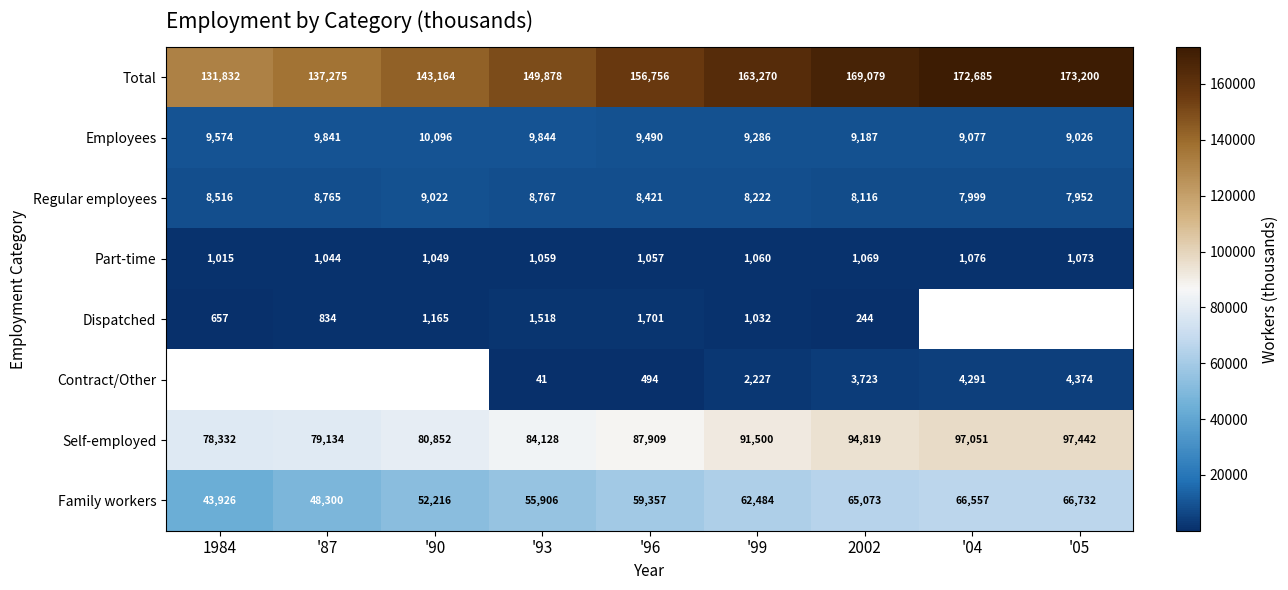

Where does the Regular employees series first go above 8421?

1984